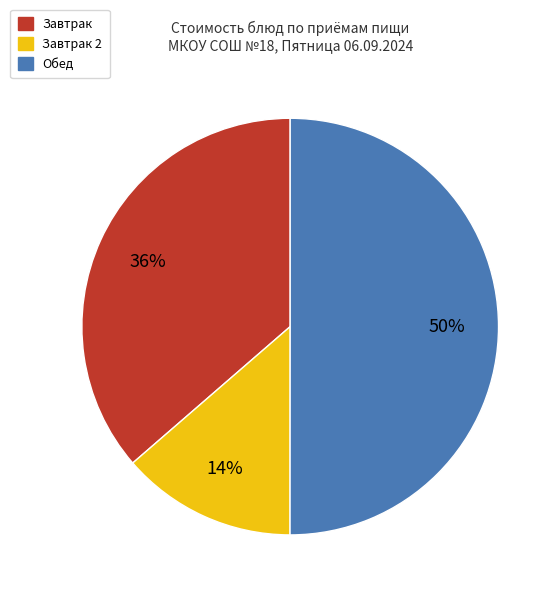

What is the smallest slice in the pie chart?

Завтрак 2